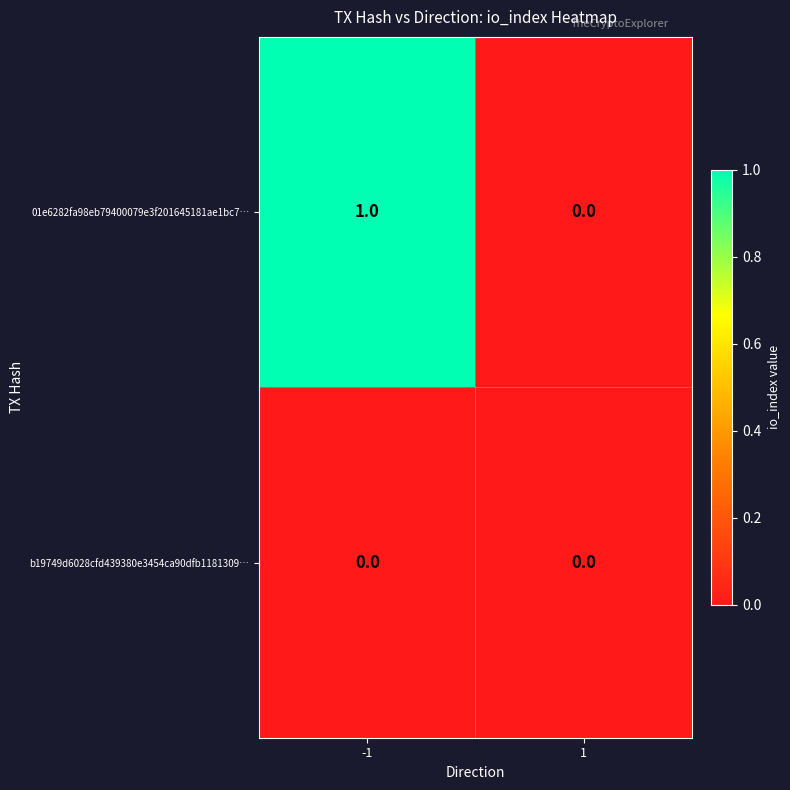

Rank the series by their maximum value, from highest to lowest.

01e6282fa98eb79400079e3f201645181ae1bc7…, b19749d6028cfd439380e3454ca90dfb1181309…